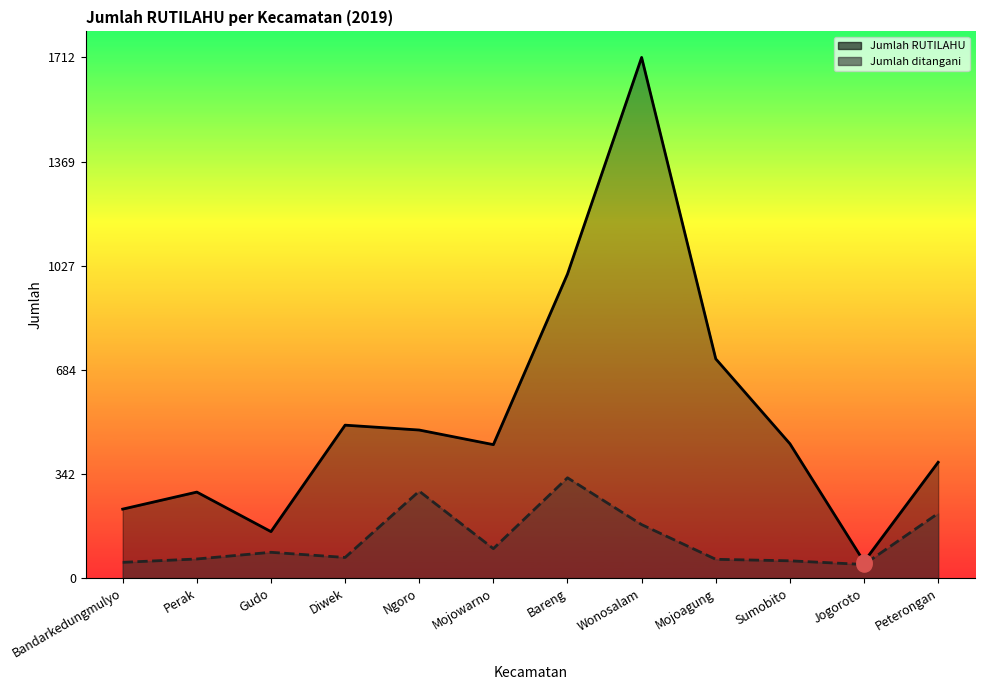

At which category is the sum across all series the highest?

Wonosalam